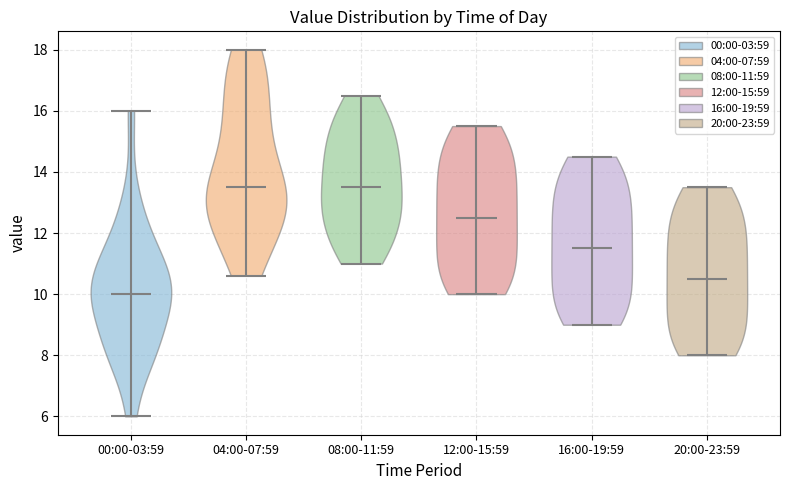

What is the lowest point the violin for 00:00-03:59 reaches on the y-axis? The values are not printed on the chart, so give them approximately, as read against the axis.

6.0